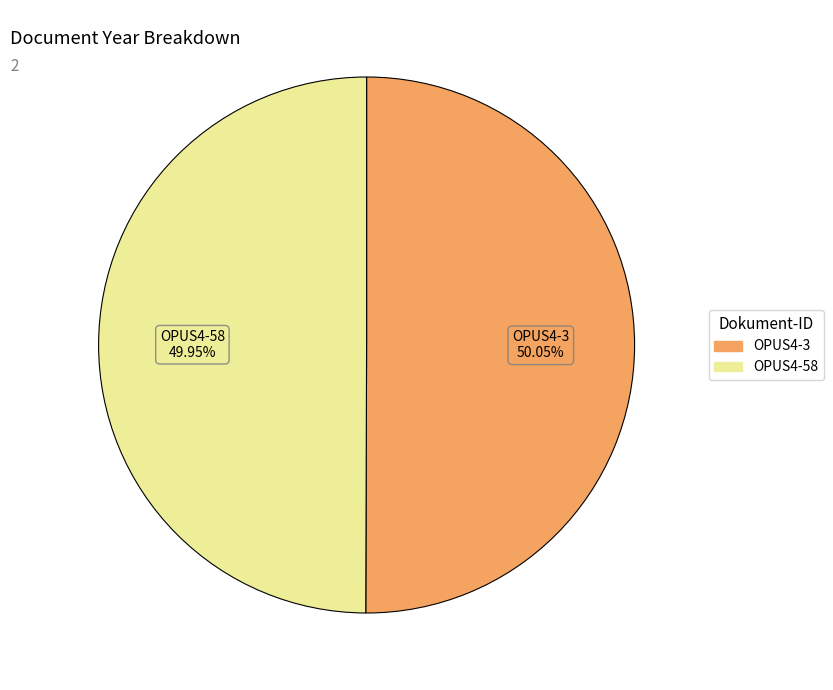

What is the ratio of the value at OPUS4-3 to the value at OPUS4-58?

1.0